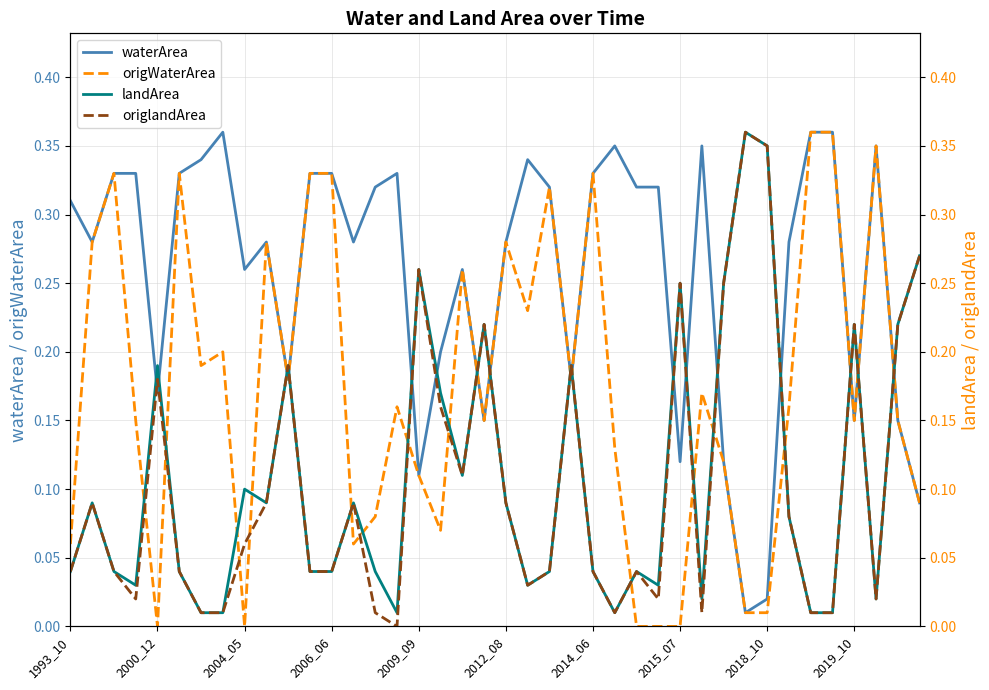

Which series changed the most between 23 and 34?

waterArea